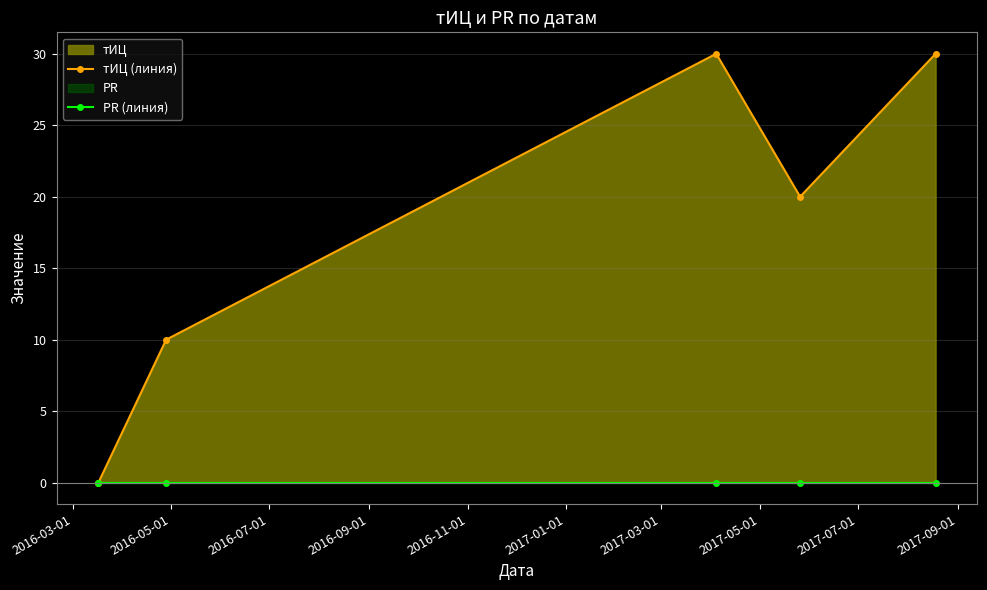

Does the chart have visible grid lines?

Yes